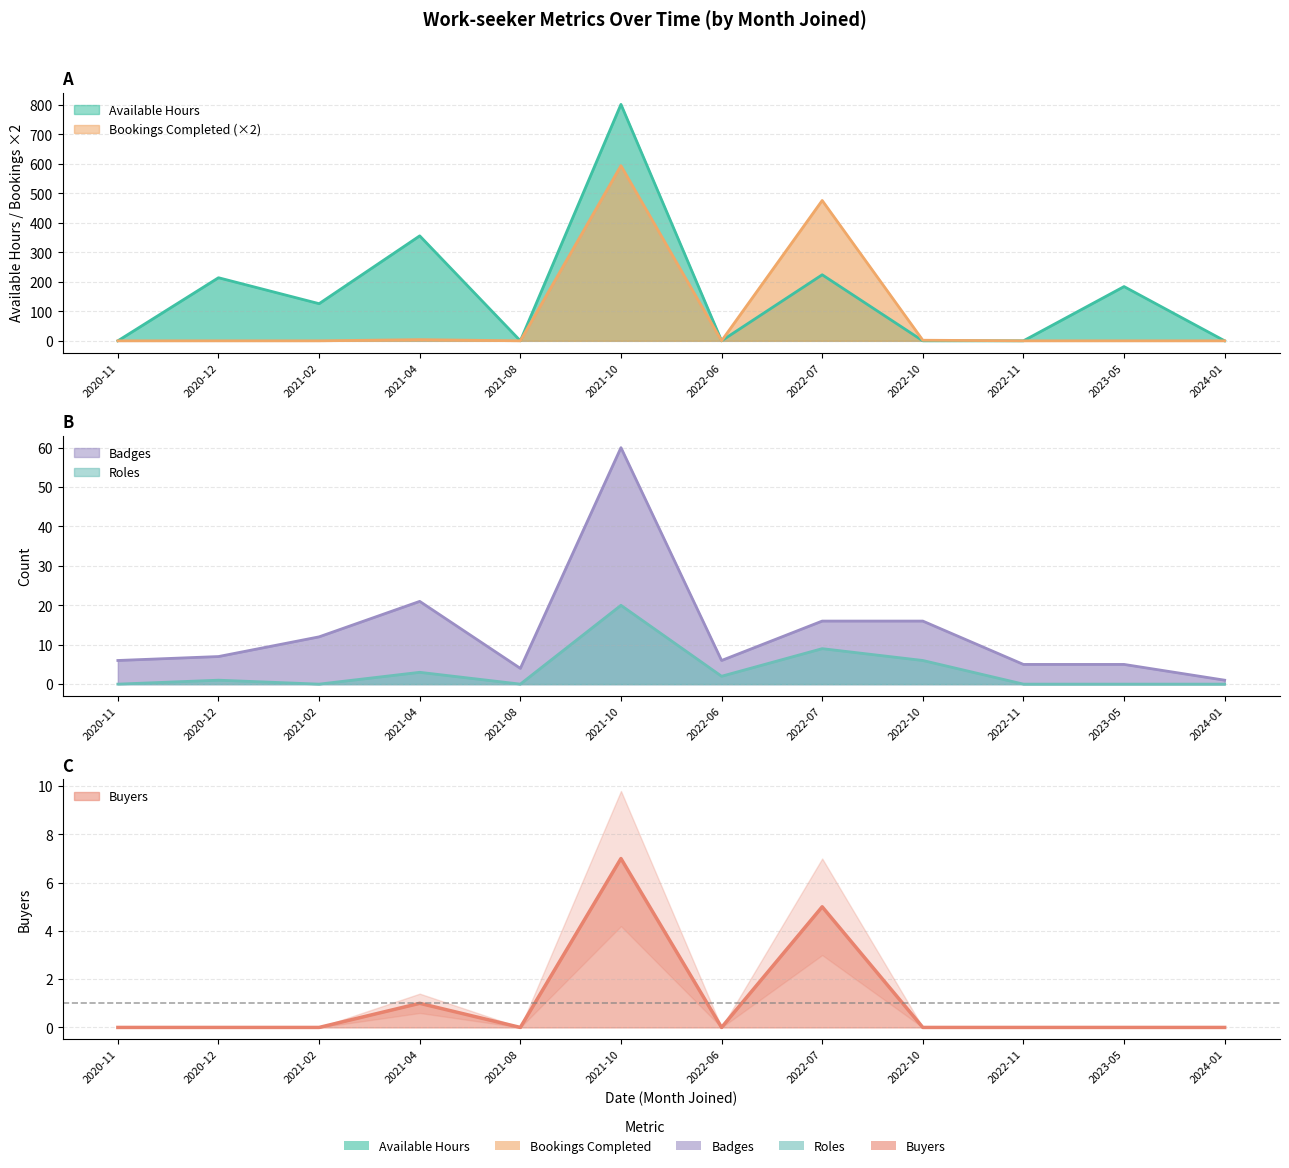

What is the spread (max minus min) of values at 2022-10?

16